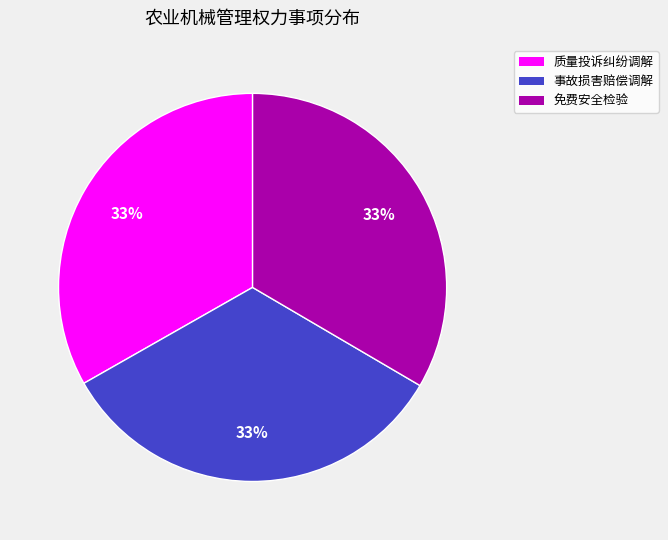

How many segments does this pie chart have?

3